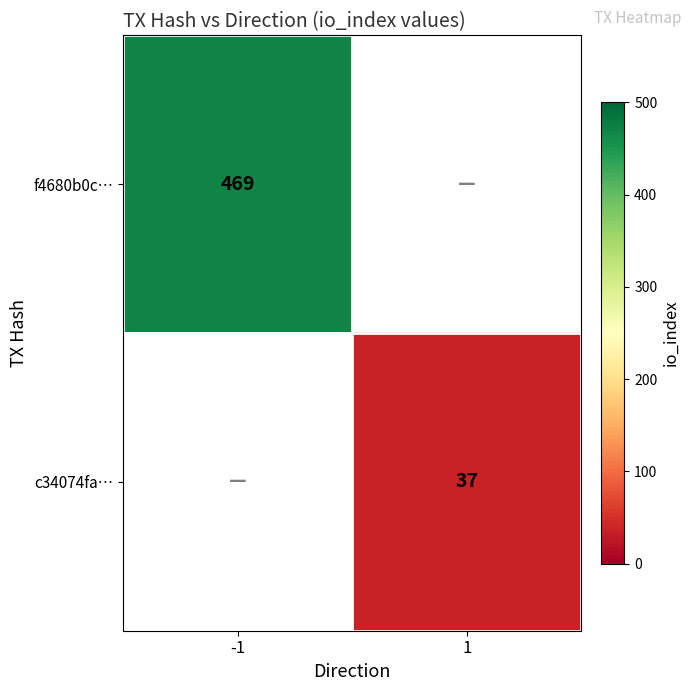

True or false: f4680b0c… has a value of 794 at -1.

False